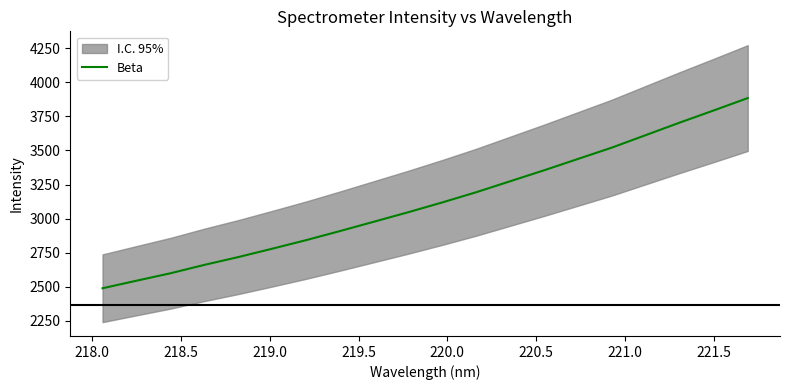

What is the maximum value for Beta?

3884.9